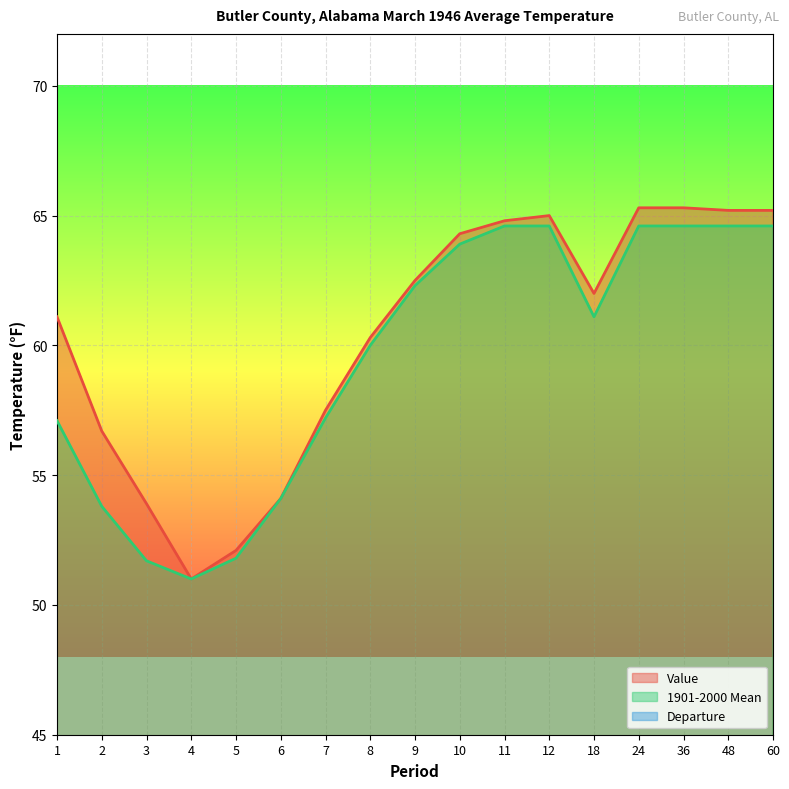

What is the difference between the maximum and second lowest values in the 1901-2000 Mean series?

12.9